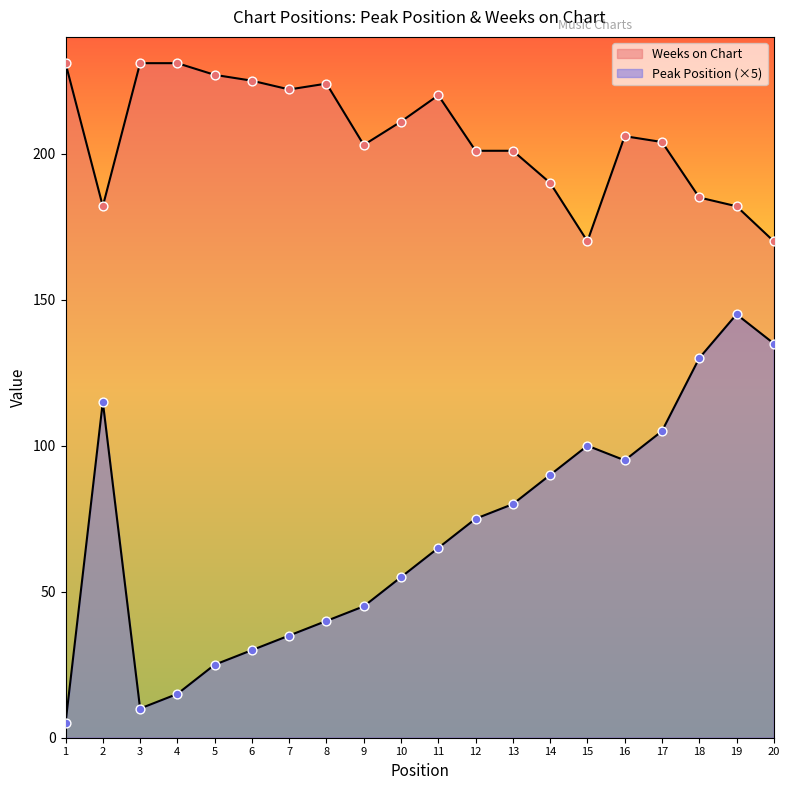

At how many categories does at least one series exceed 16?

20